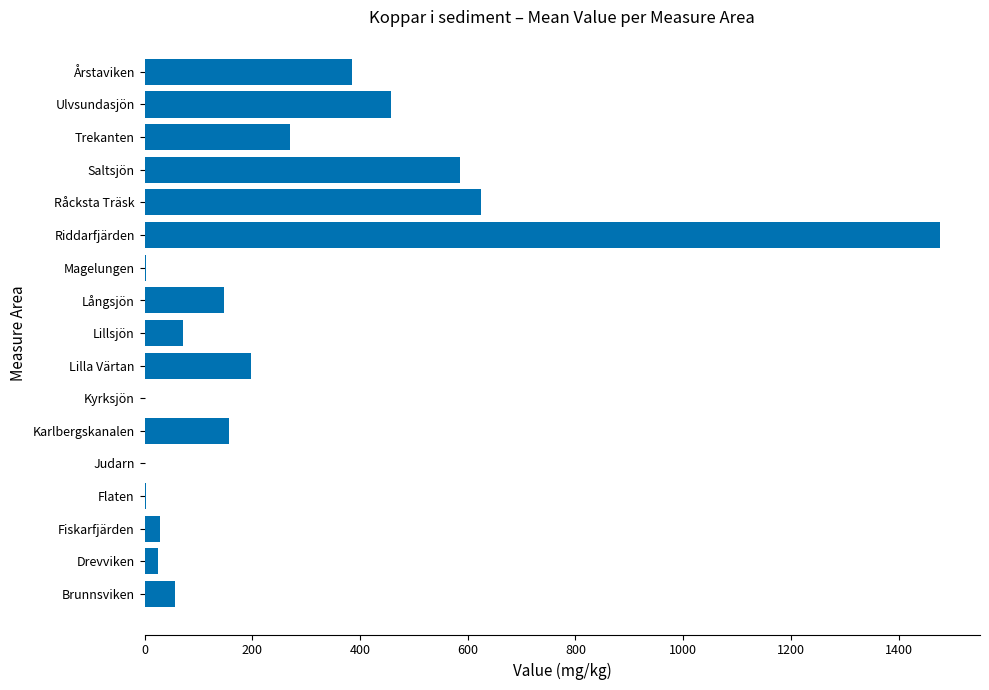

Approximately how many times larger is the value at Ulvsundasjön compared to Lilla Värtan?

2.3